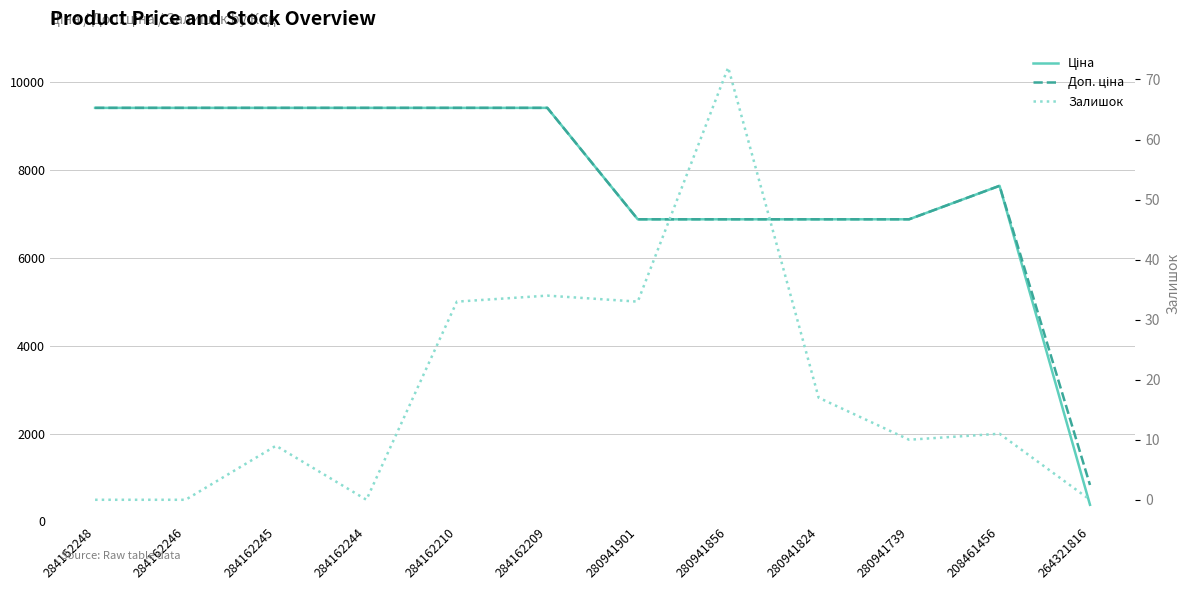

At which category is the sum across all series the highest?

284162209